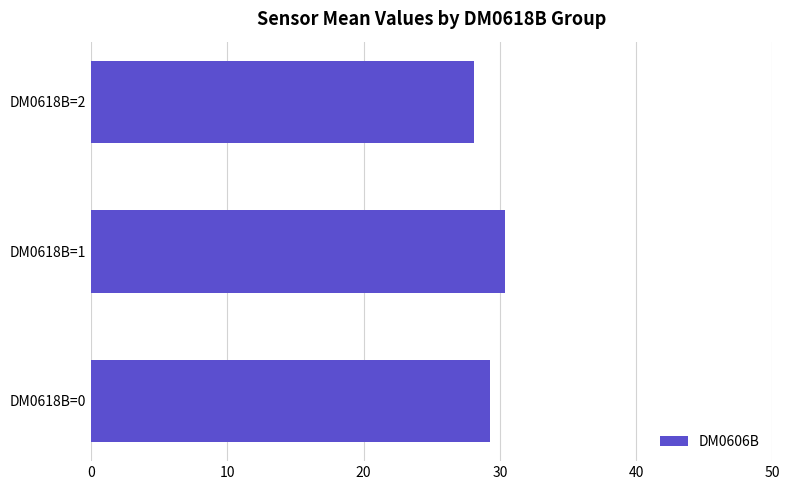

True or false: the data shows 14.8 at DM0618B=0.

False